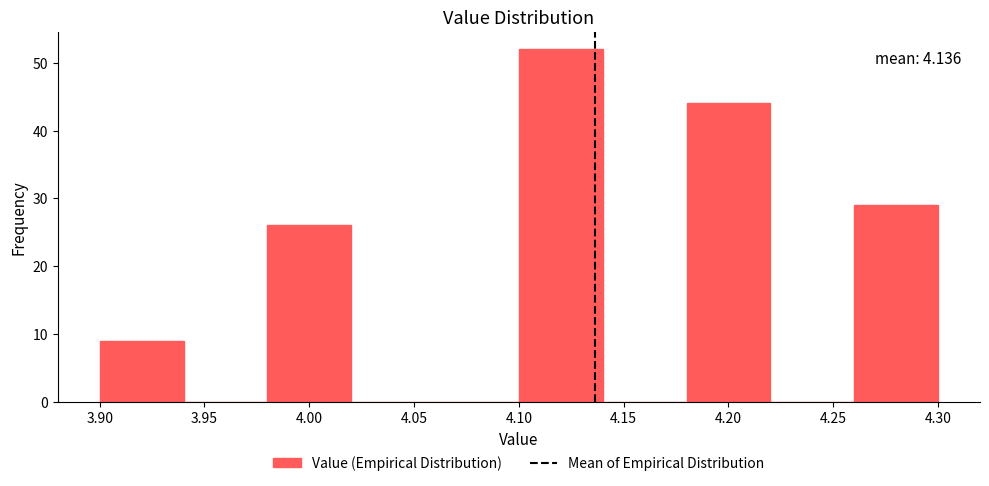

Which range on the x-axis has the tallest bar?

4.10 to 4.14